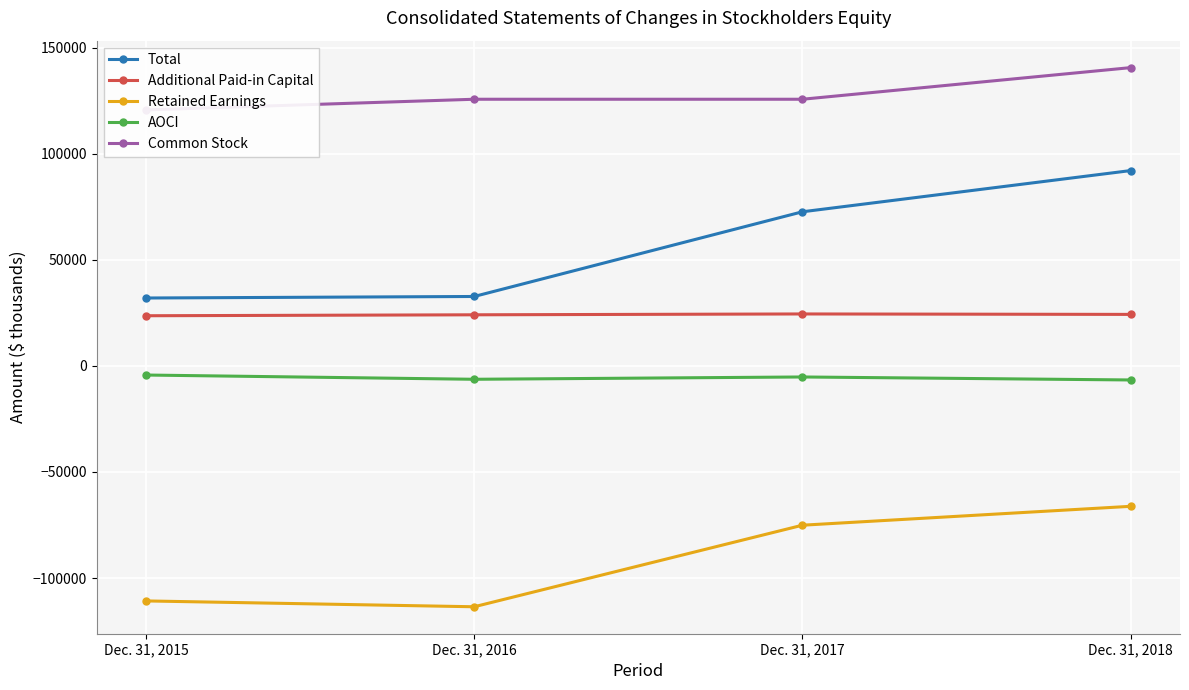

What value does the AOCI series have at Dec. 31, 2015, to the nearest 10?

-4300